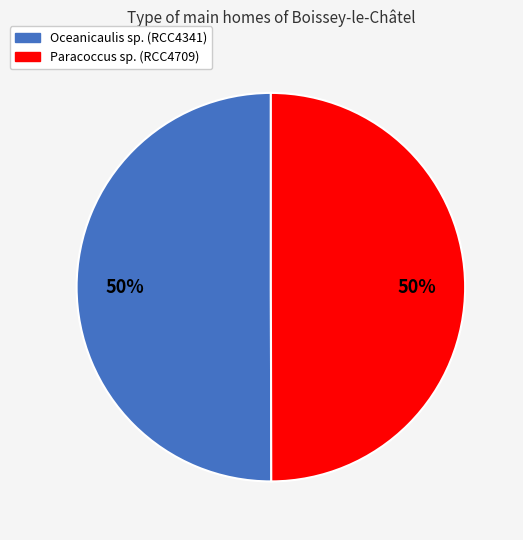

Is the sum of Oceanicaulis sp. and Paracoccus sp. greater than half?

Yes